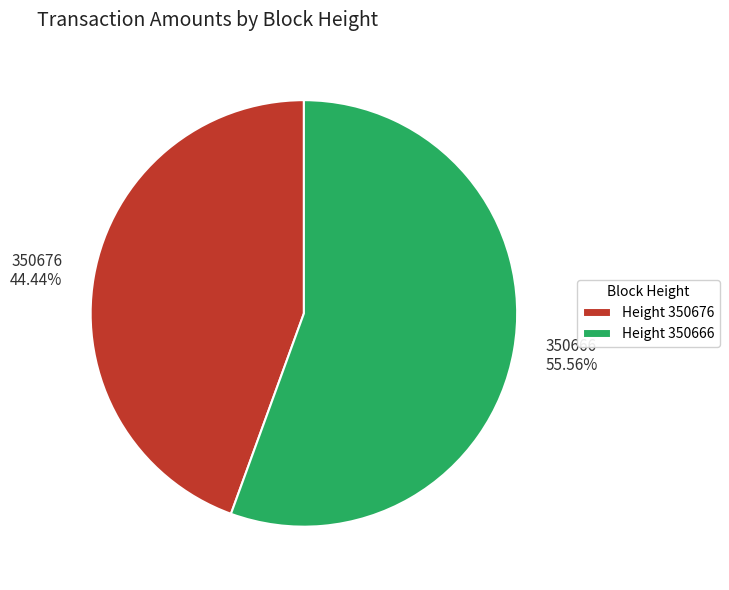

To the nearest percent, what portion does 350666 represent?

56%